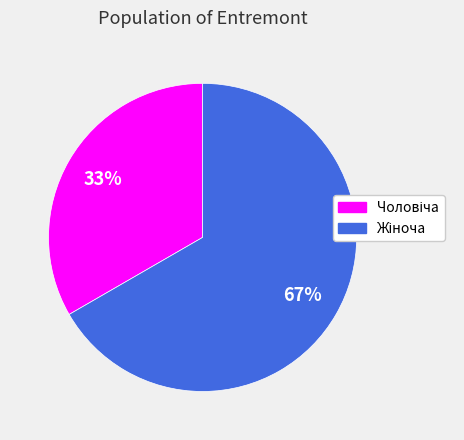

Is there a majority slice in this chart?

Yes